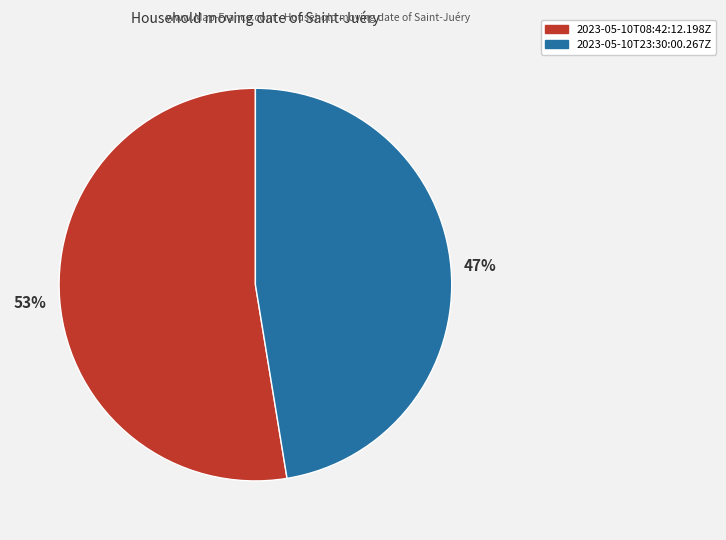

Is the sum of 2023-05-10T23:30:00.267Z and 2023-05-10T08:42:12.198Z greater than half?

Yes